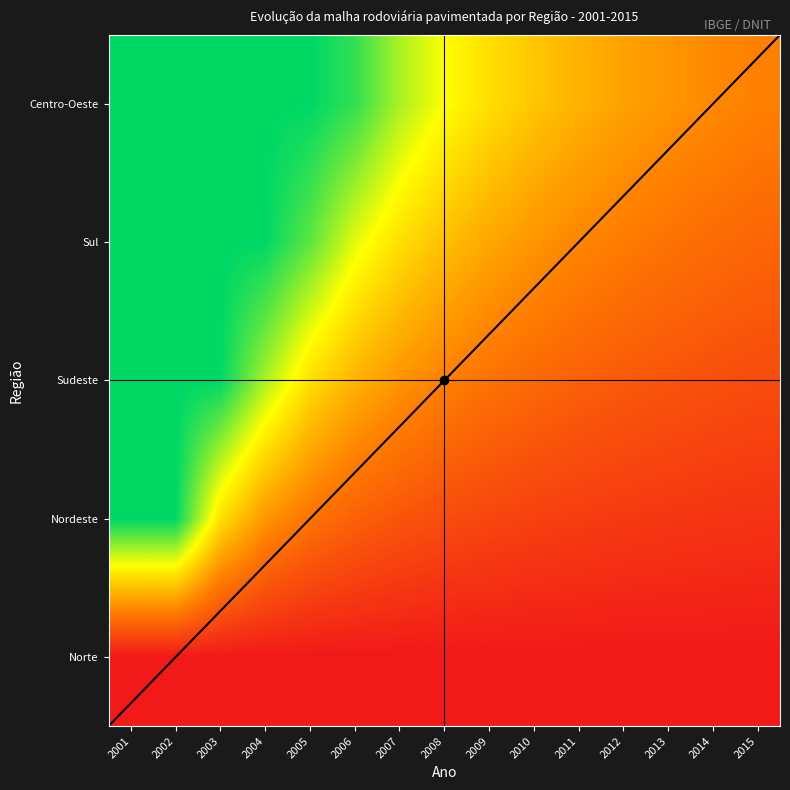

Reading left to right, transcribe all the data shown in this chart.

Norte: 2001=0.0	2002=0.0	2003=0.0	2004=0.0	2005=0.0	2006=0.0	2007=0.0	2008=0.0	2009=0.0	2010=0.0	2011=0.0	2012=0.0	2013=0.0	2014=0.0	2015=0.0
Nordeste: 2001=1.0	2002=1.0	2003=0.6	2004=0.4	2005=0.3	2006=0.2	2007=0.2	2008=0.2	2009=0.1	2010=0.1	2011=0.1	2012=0.1	2013=0.1	2014=0.1	2015=0.1
Sudeste: 2001=1.0	2002=1.0	2003=1.0	2004=0.8	2005=0.6	2006=0.5	2007=0.4	2008=0.3	2009=0.3	2010=0.3	2011=0.2	2012=0.2	2013=0.2	2014=0.2	2015=0.2
Sul: 2001=1.0	2002=1.0	2003=1.0	2004=1.0	2005=0.9	2006=0.7	2007=0.6	2008=0.5	2009=0.4	2010=0.4	2011=0.3	2012=0.3	2013=0.3	2014=0.3	2015=0.2
Centro-Oeste: 2001=1.0	2002=1.0	2003=1.0	2004=1.0	2005=1.0	2006=0.9	2007=0.8	2008=0.7	2009=0.6	2010=0.5	2011=0.5	2012=0.4	2013=0.4	2014=0.4	2015=0.3